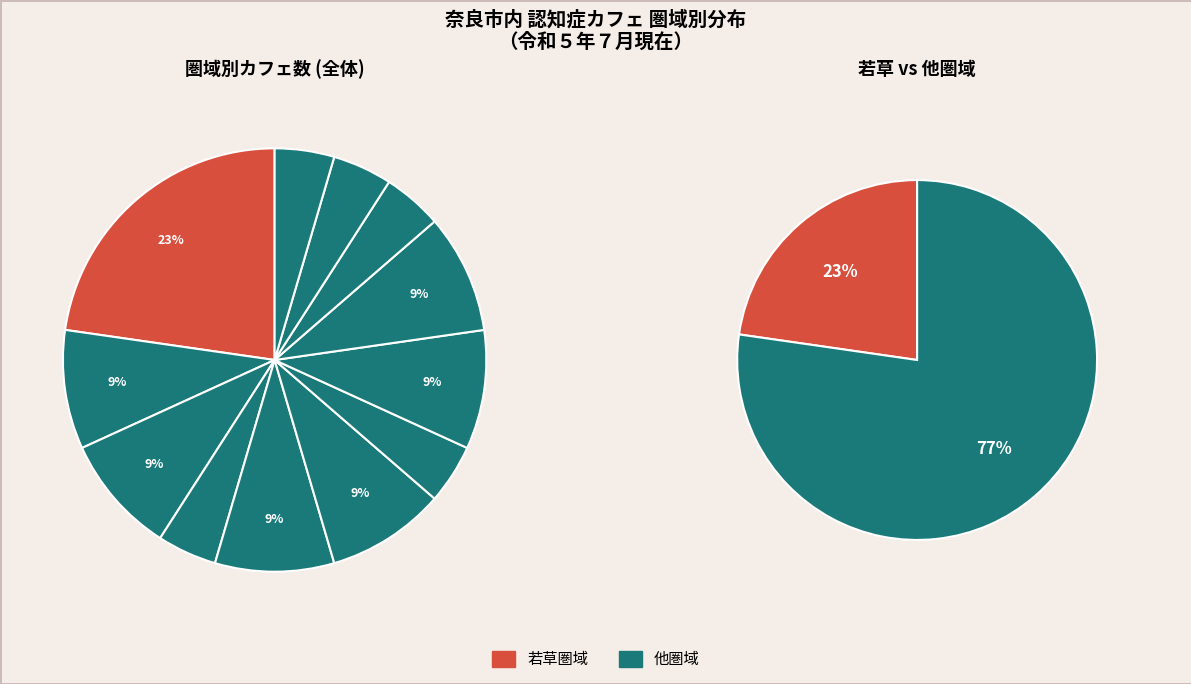

Count the number of slices in the pie.

12